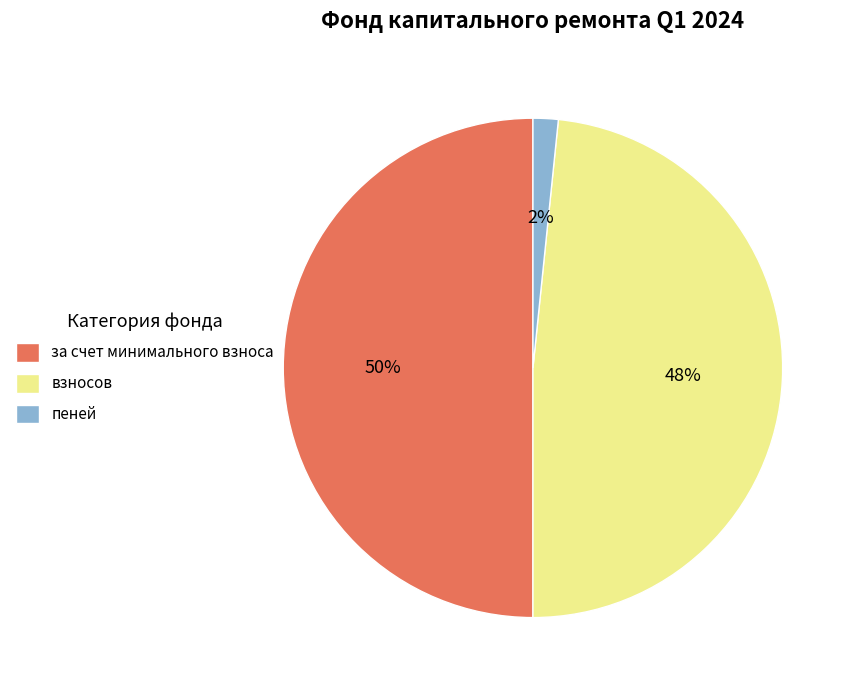

Is пеней the majority of the pie?

No